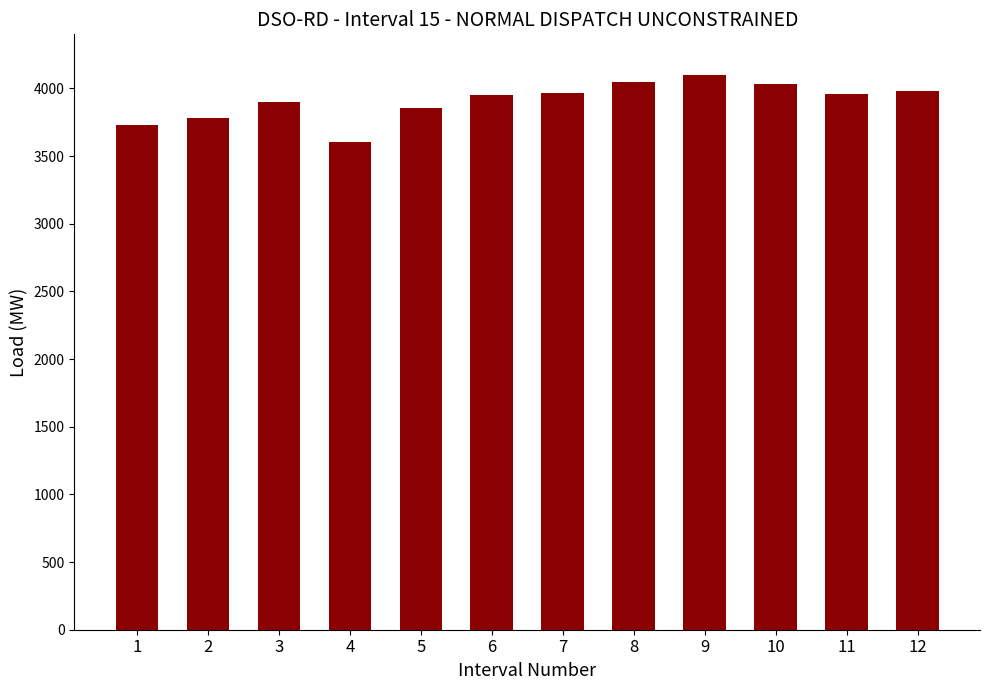

What is the difference between the second highest and second lowest values?

320